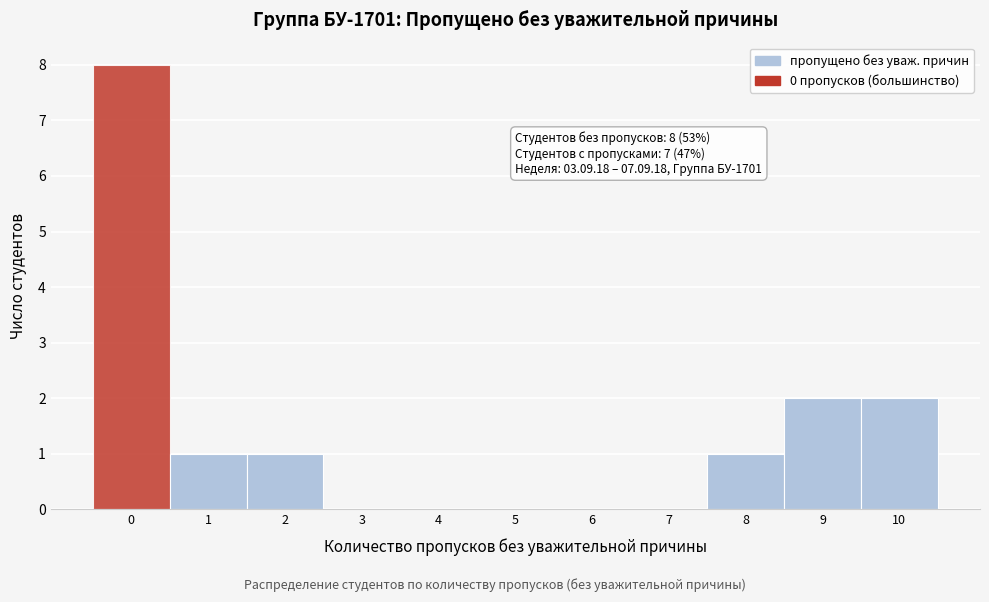

Over which range of the x-axis is the bar tallest?

-0.5 to 0.5